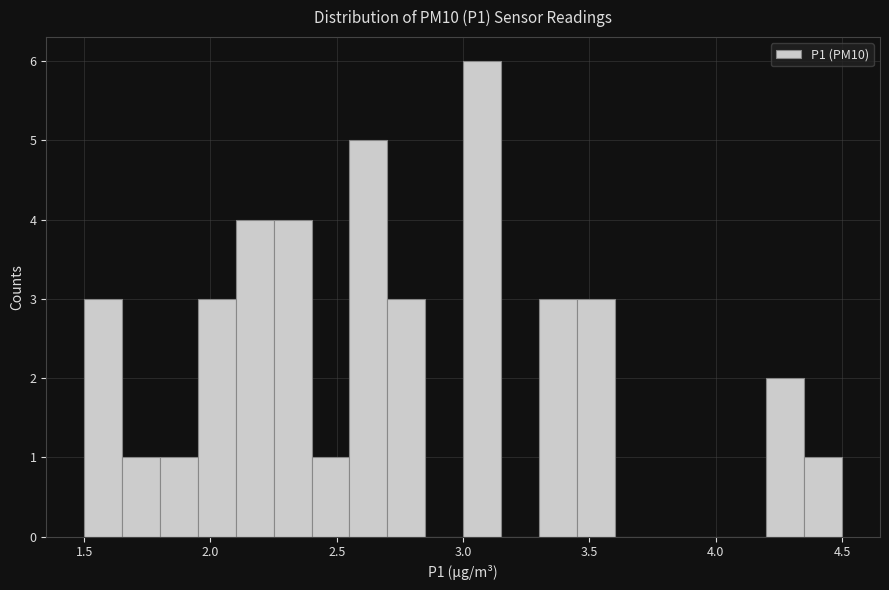

Around what value on the x-axis is the tallest bar? Give the approximate position of its centre, as read against the axis.

3.10